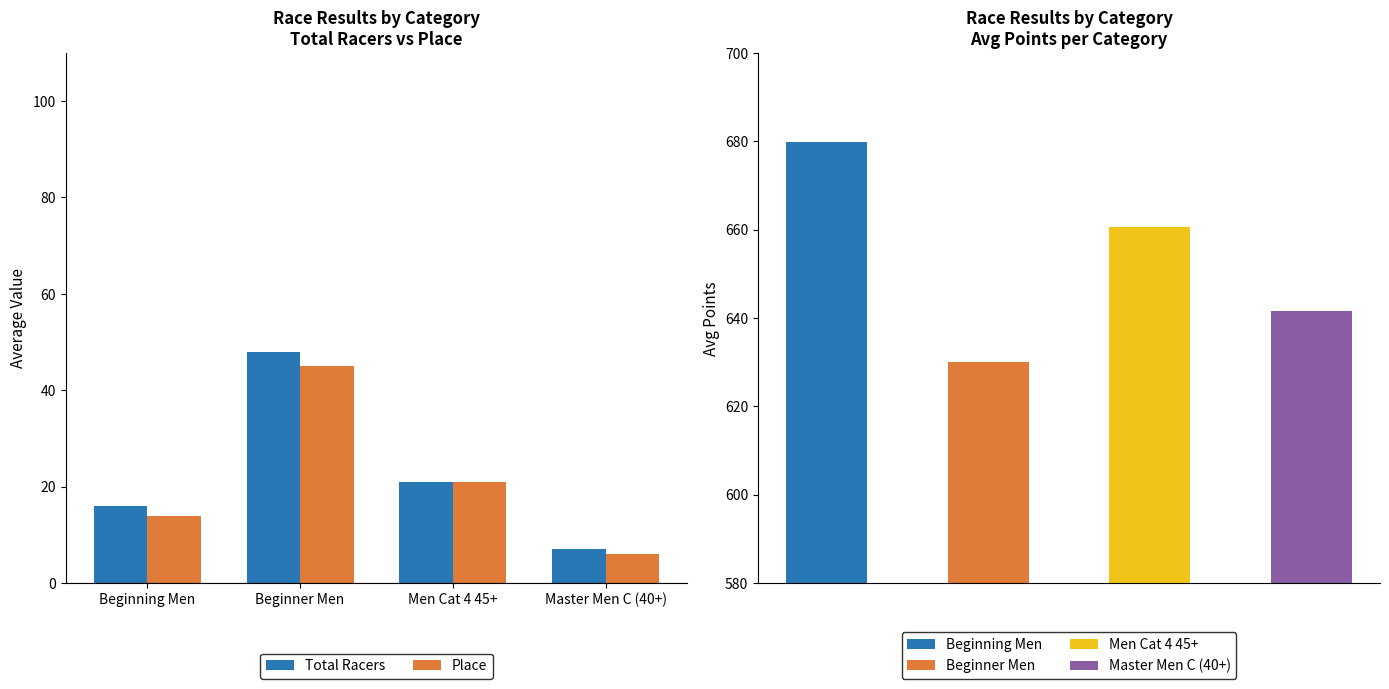

Which series has the largest range (max minus min)?

Total Racers